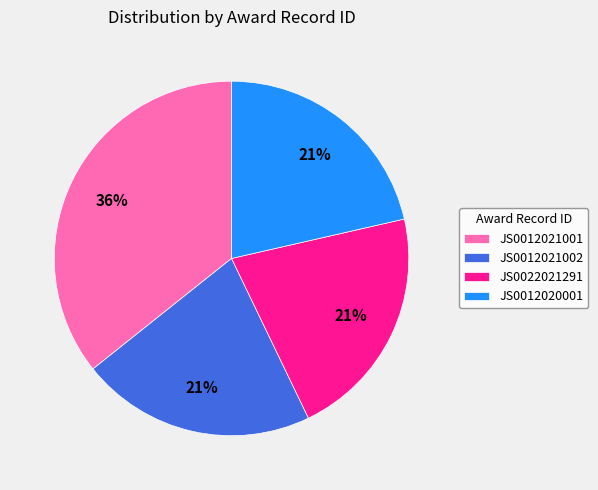

Which has a higher value, JS0012021001 or JS0012020001?

JS0012021001